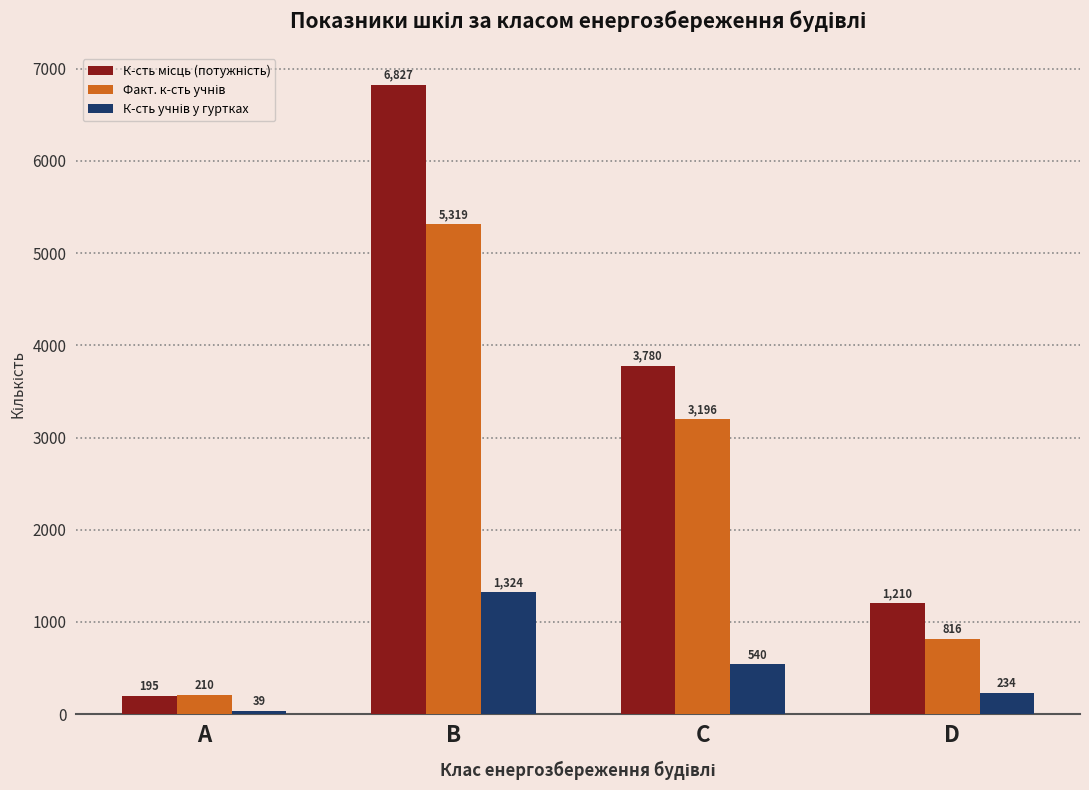

What is the difference between the highest and lowest values at A?

171